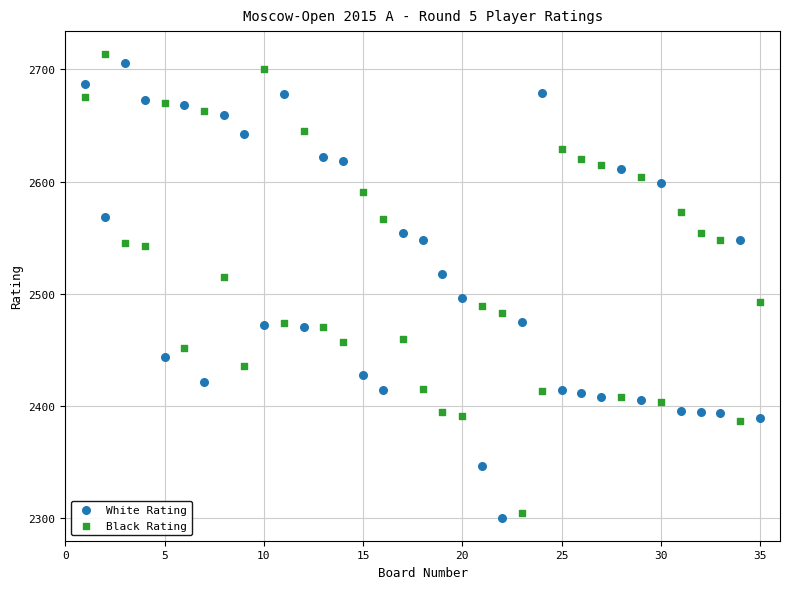

Across all data points, what is the range of X values (max minus min)?

34